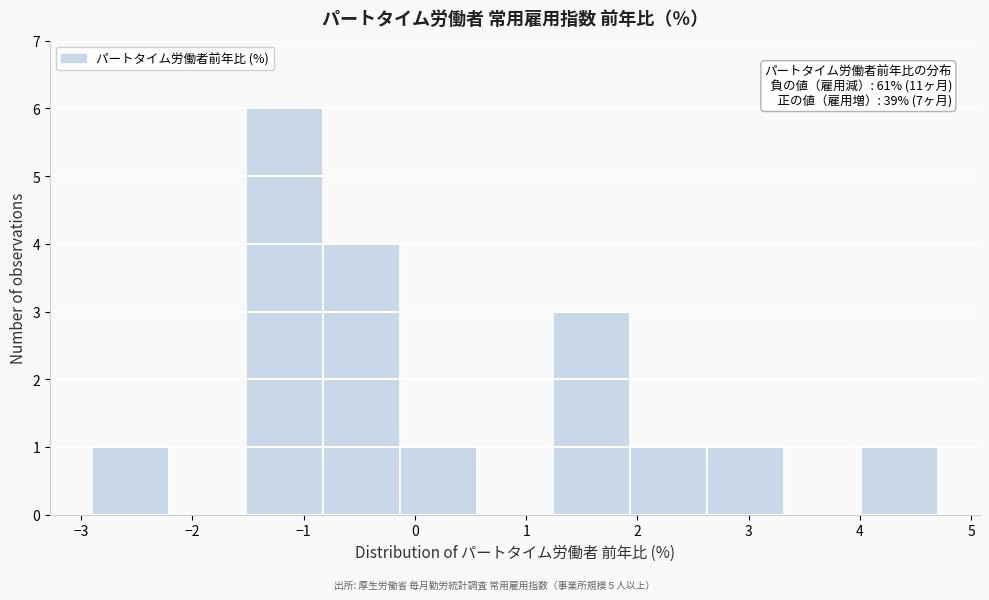

Which range on the x-axis has the tallest bar?

-1.5 to -0.8